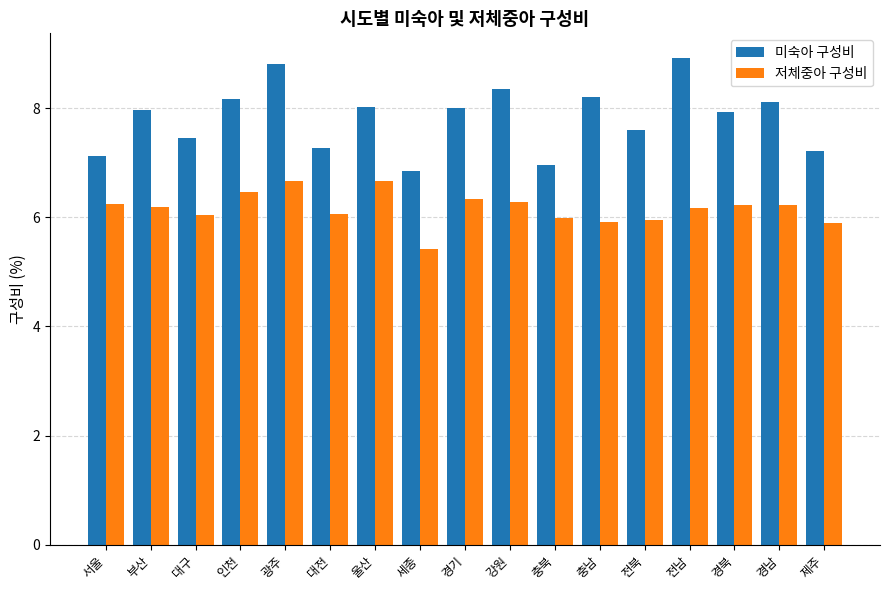

List the series in order of their overall mean, lowest first.

저체중아 구성비, 미숙아 구성비